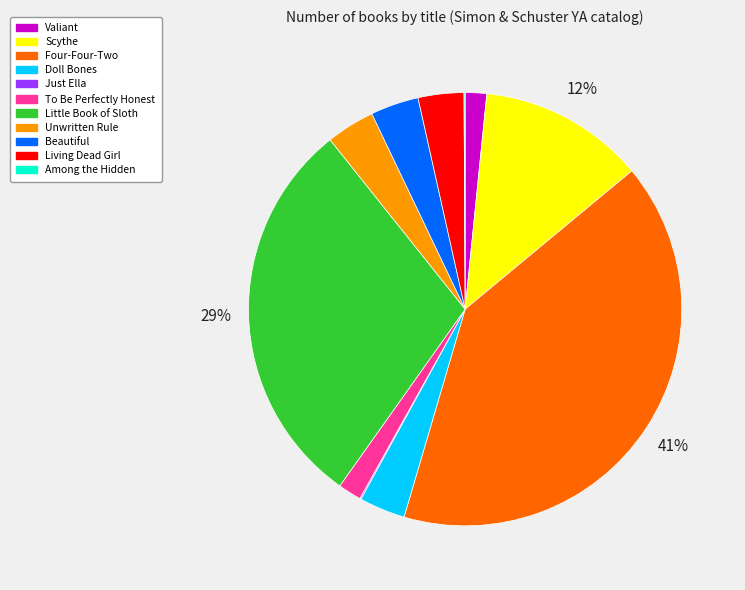

The Four-Four-Two slice represents 41% of the pie. True or false?

True